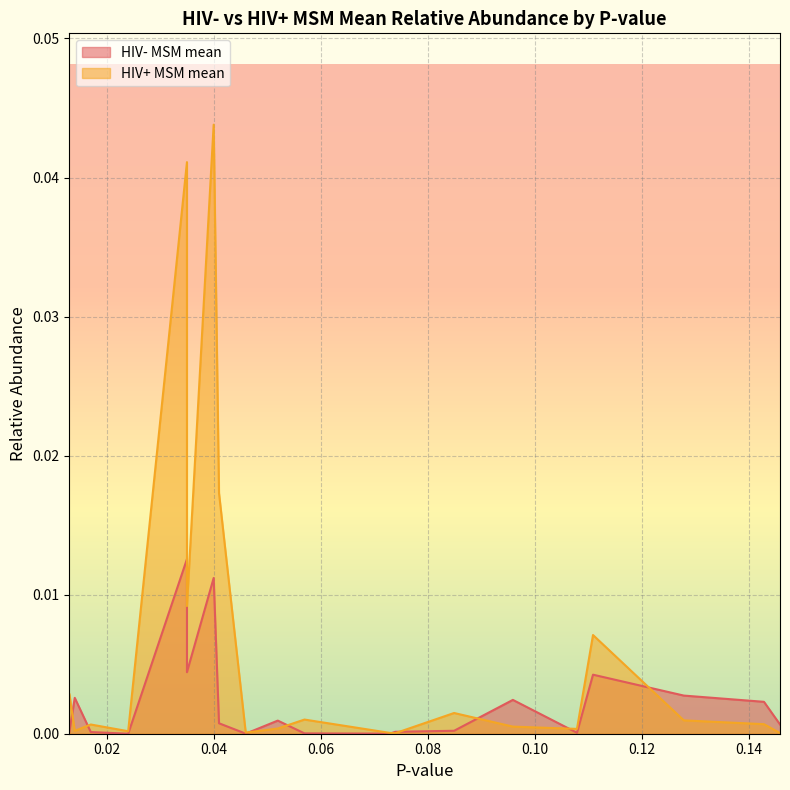

True or false: HIV+ MSM mean has more than 0 interior local peaks.

True